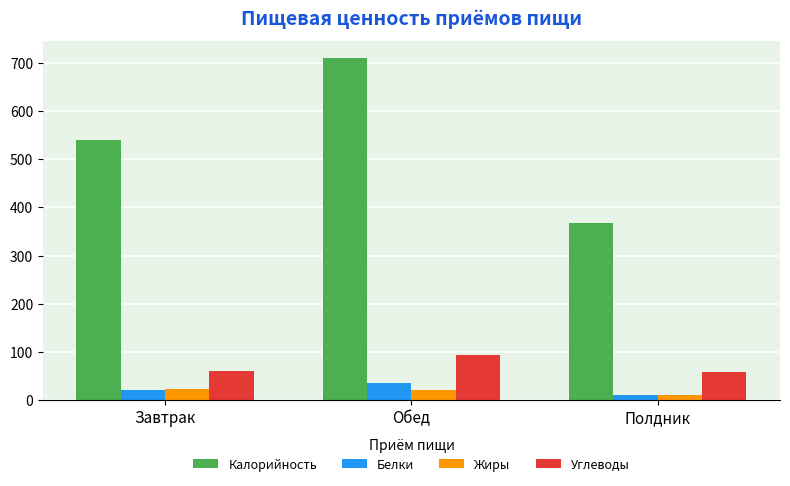

Rank the series by their maximum value, from highest to lowest.

Калорийность, Углеводы, Белки, Жиры